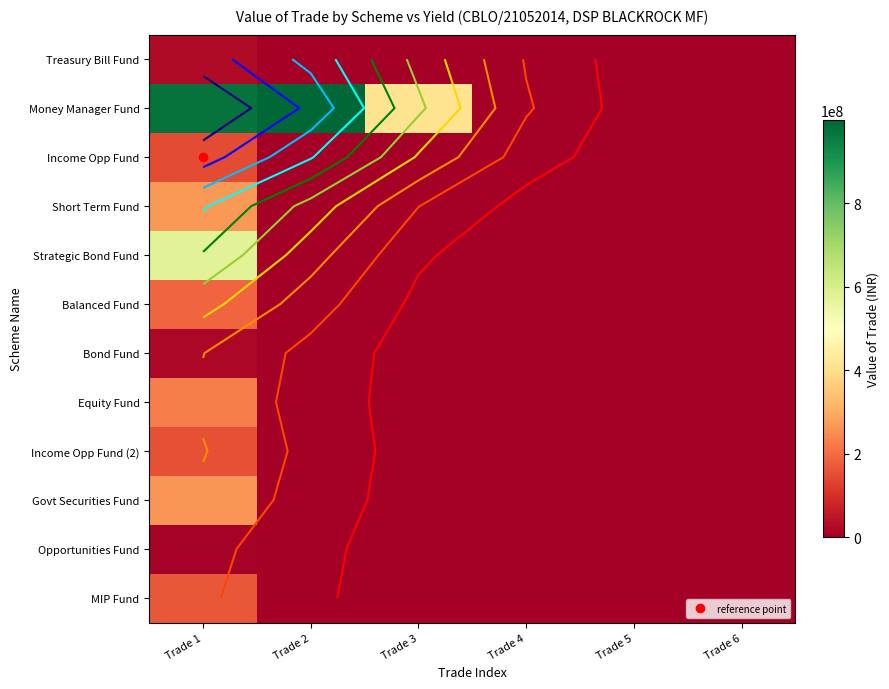

The value of Opportunities Fund at Trade 4 is 2536345.6. True or false?

False